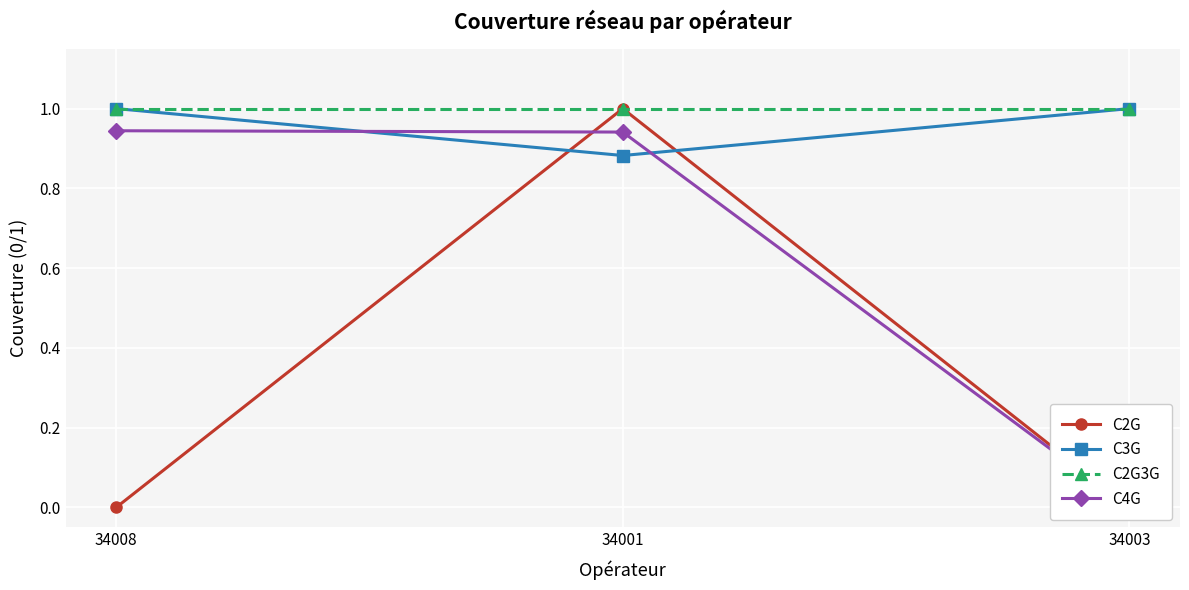

The value of C4G at 34001 is 1.3. True or false?

False